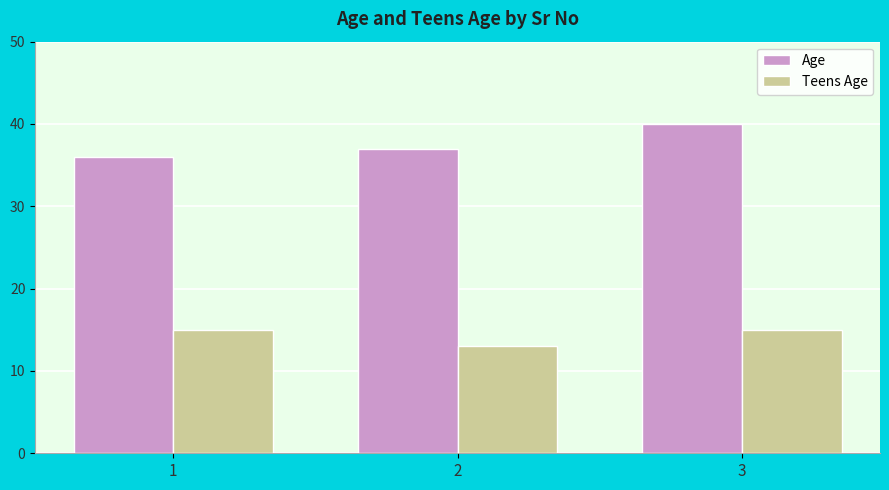

What is the approximate value of Age at 1?

36